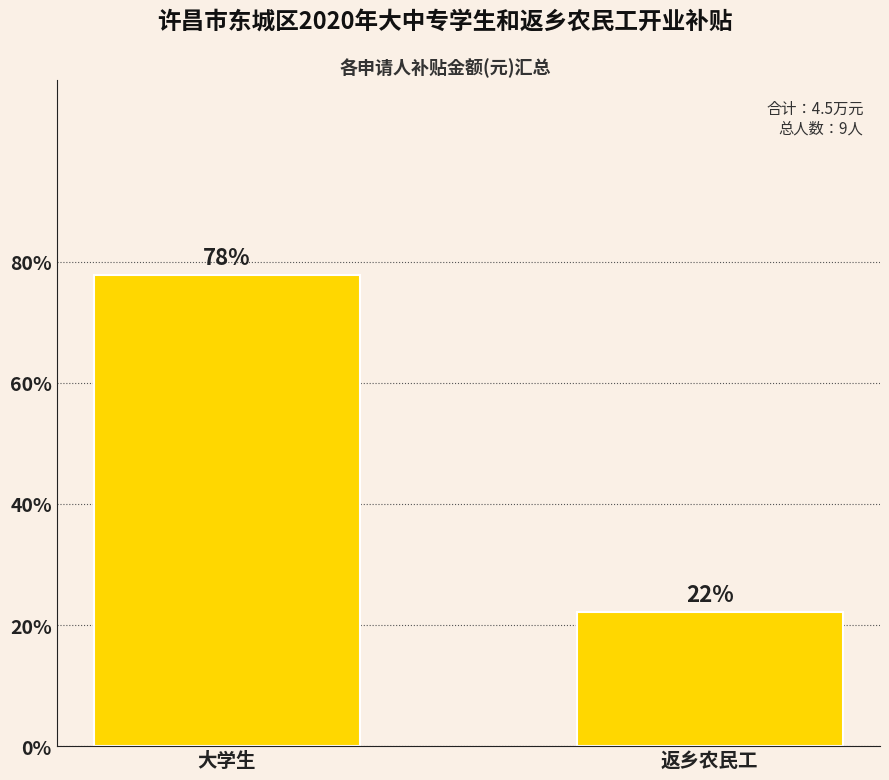

At which category does the chart reach its minimum across all series?

返乡农民工